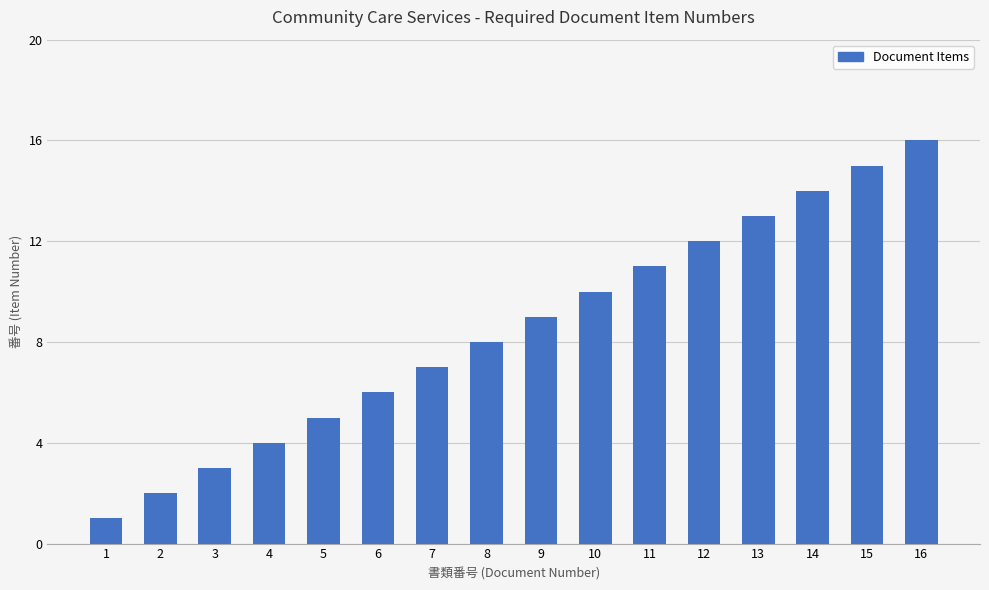

Reading left to right, extract all data points from this chart.

1	2	3	4	5	6	7	8	9	10	11	12	13	14	15	16